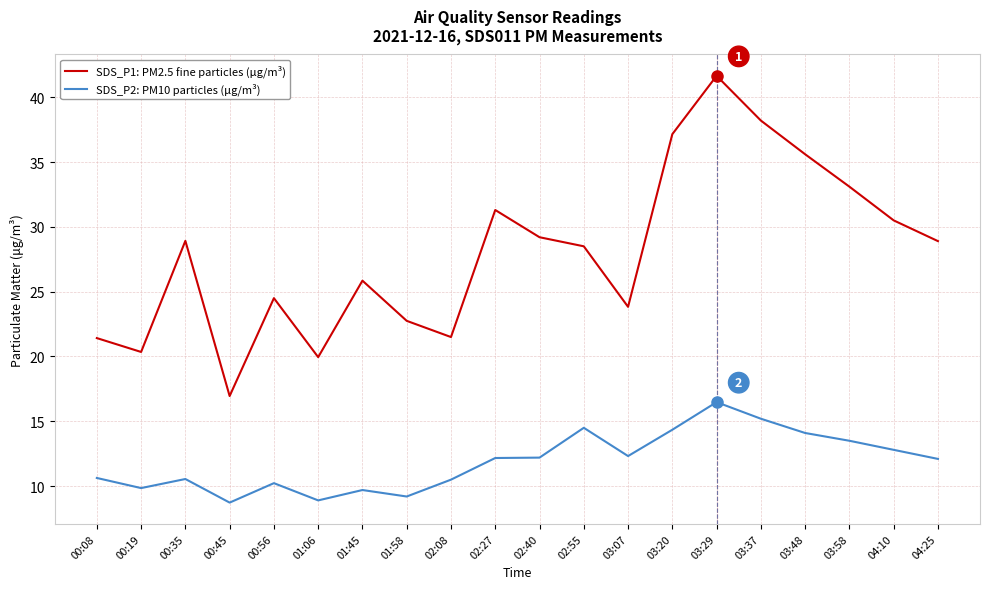

What is the average value of the SDS_P1: PM2.5 fine particles (μg/m³) series?

28.0